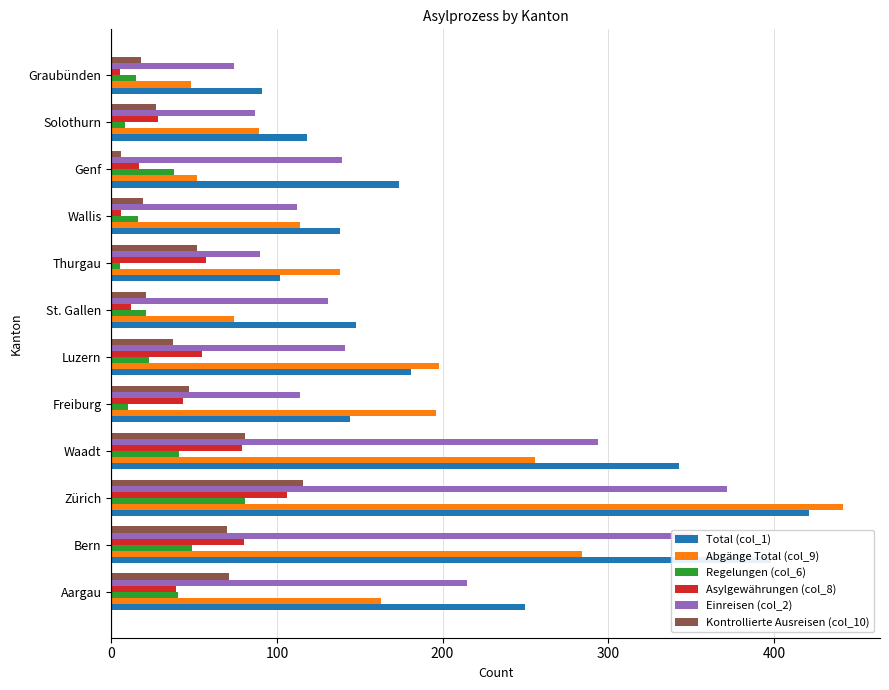

What is the difference between the maximum and minimum values in the Total (col_1) series?

330